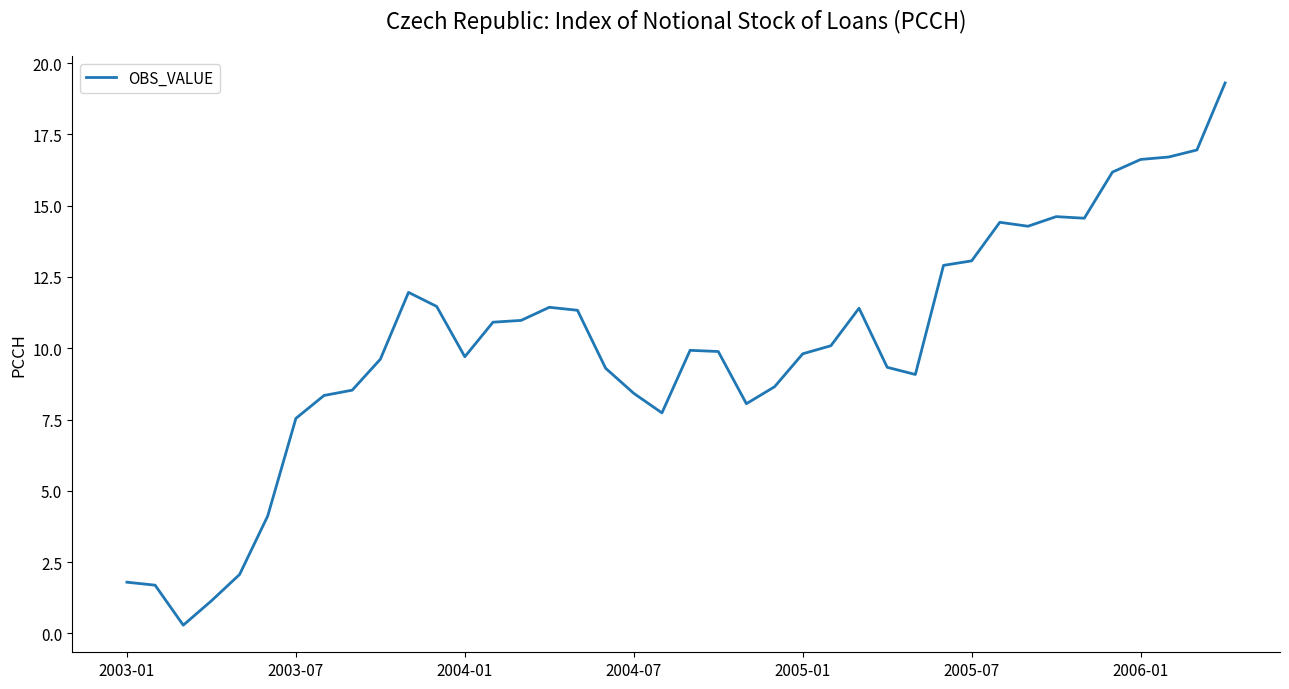

Is this an area chart (filled region under the line)?

No